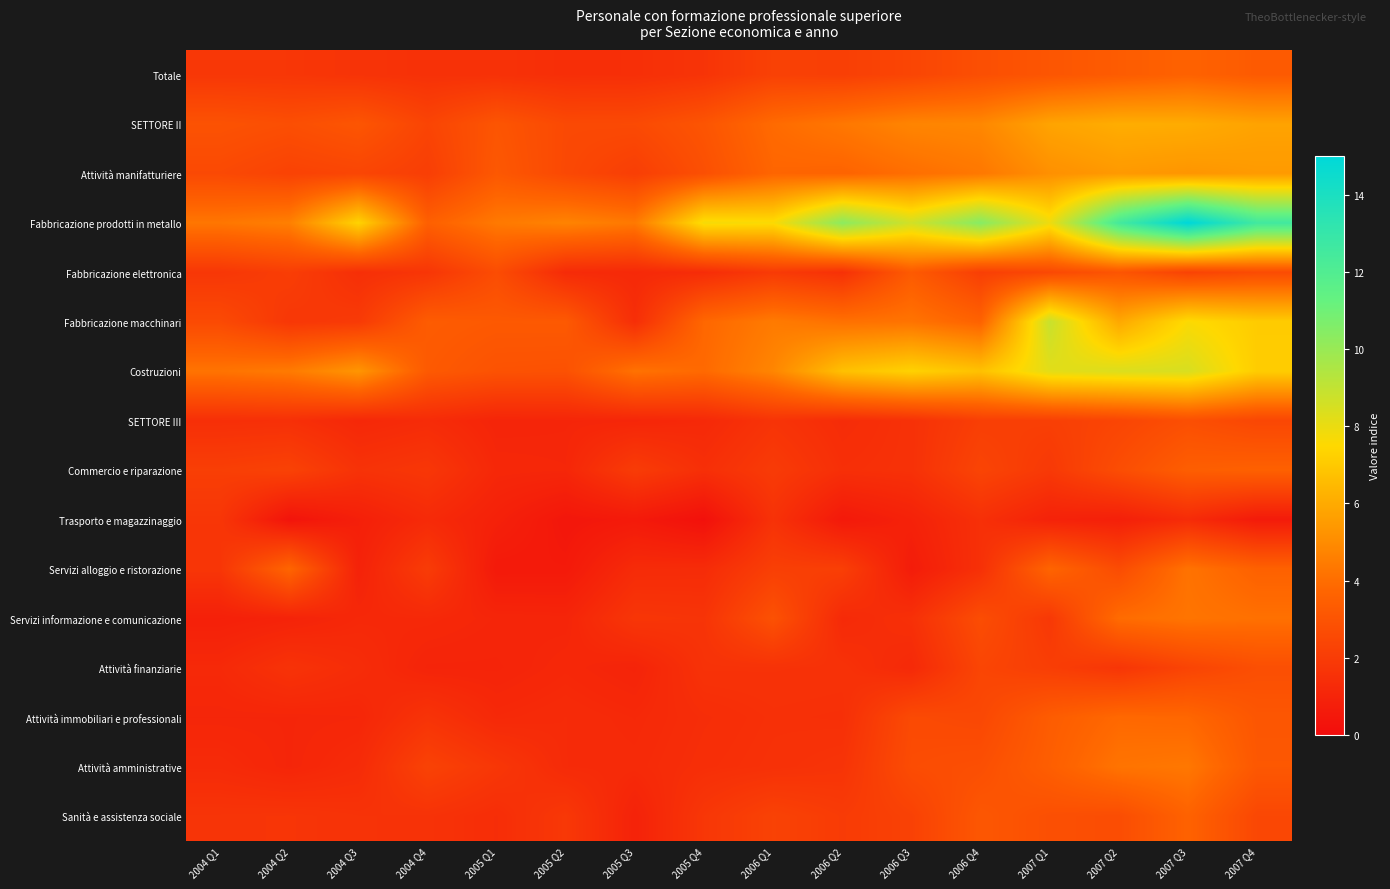

Which series changed the most between 2004 Q4 and 2006 Q1?

Fabbricazione prodotti in metallo